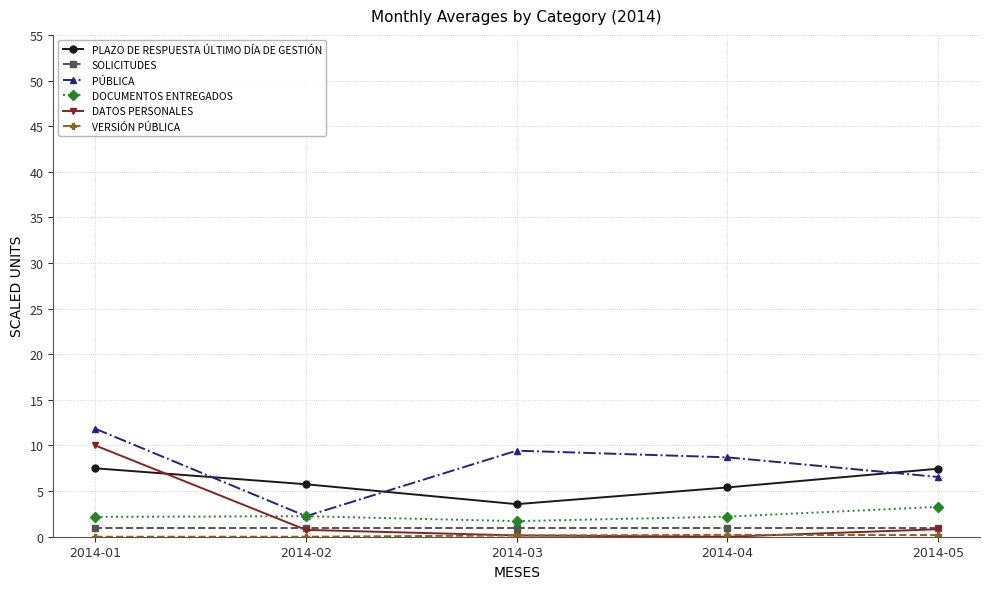

The DATOS PERSONALES series shows 0.0 at 2014-04. True or false?

True